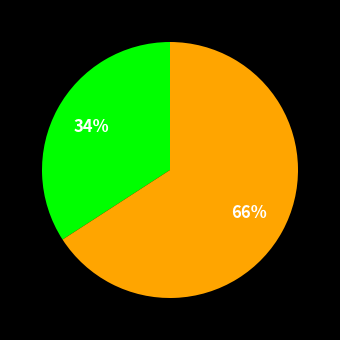

Count the number of slices in the pie.

2